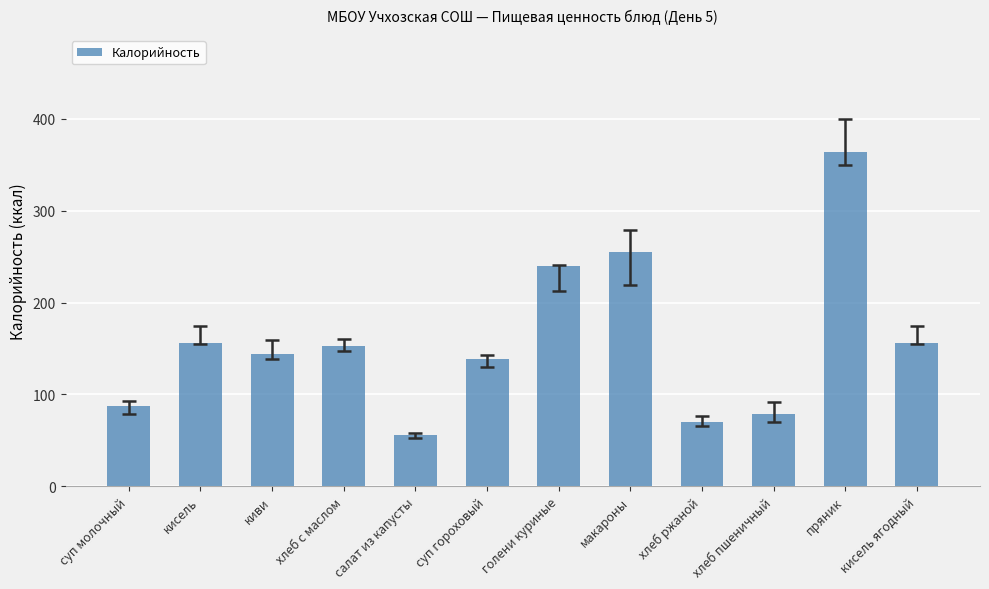

What position from the left is макароны?

8